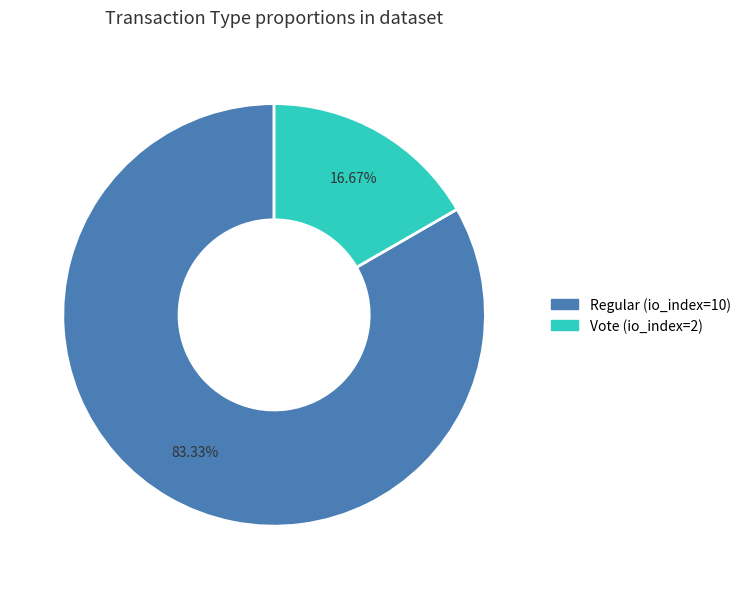

The Vote (io_index=2) slice represents 4% of the pie. True or false?

False